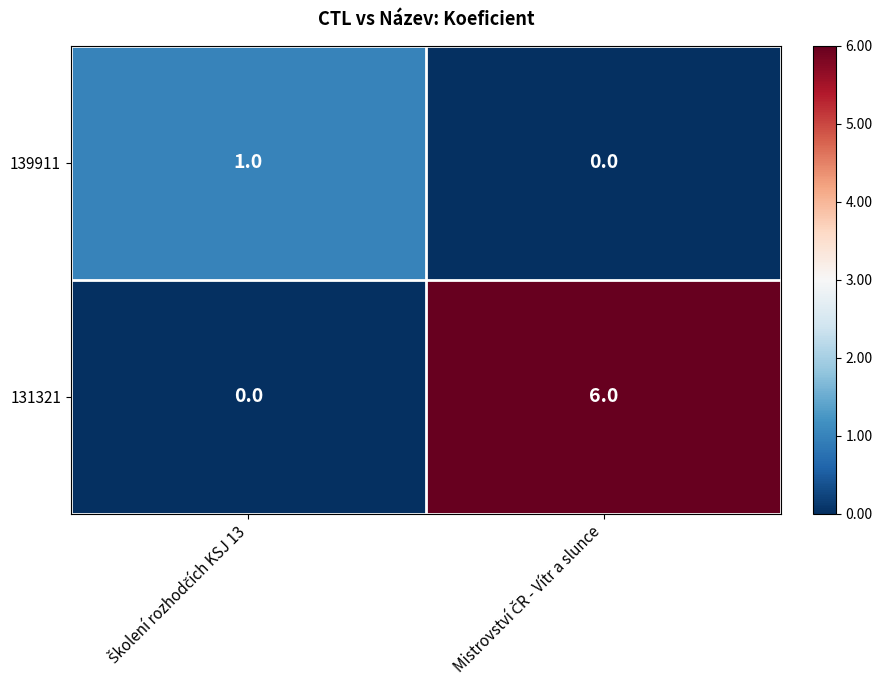

What is the average value of the 131321 series?

3